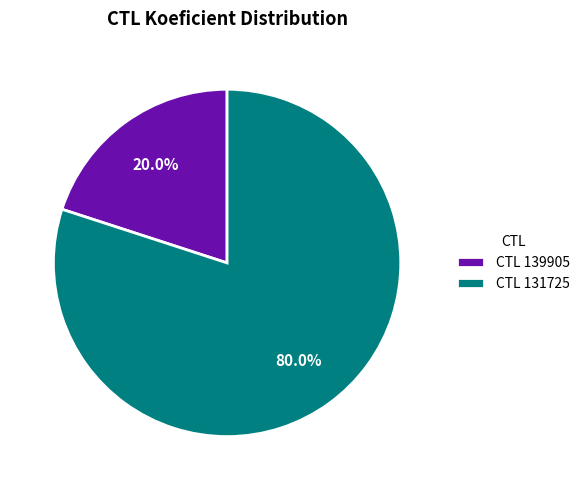

What is the smallest slice in the pie chart?

CTL 139905